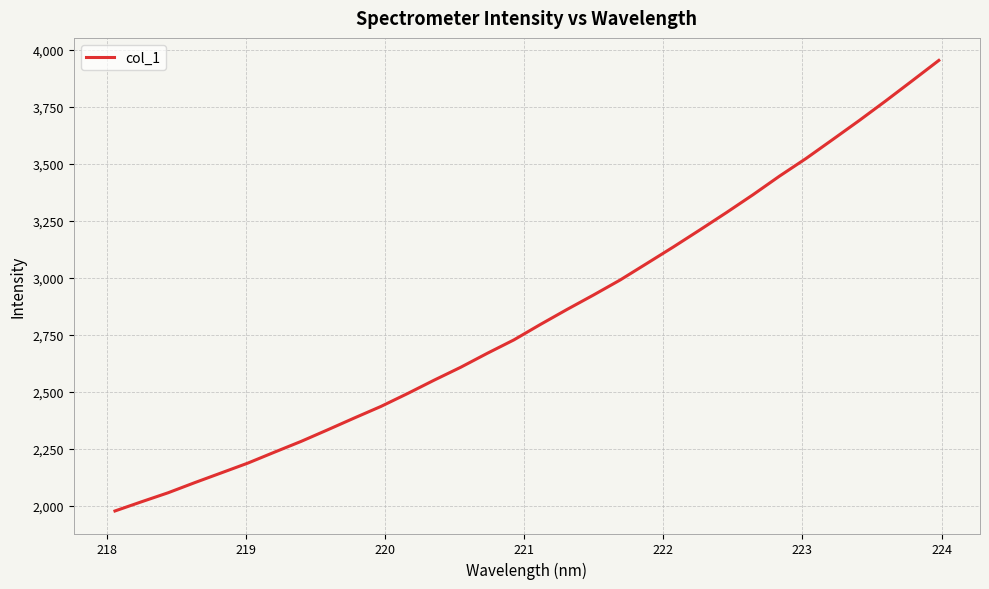

What is the difference between the maximum and minimum values?

1976.0